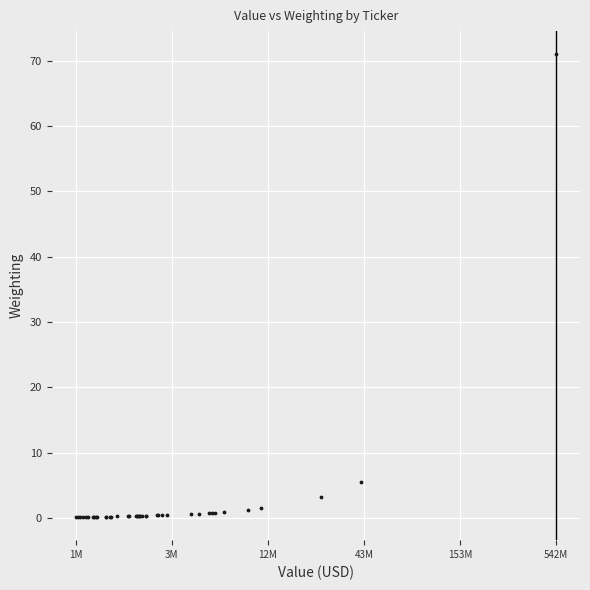

What Y value in the scatter plot is closest to 35?

5.5